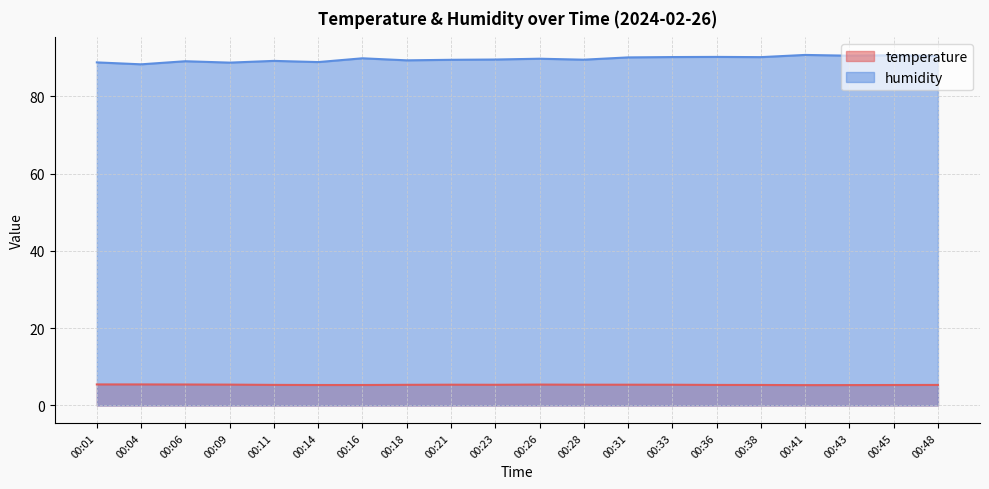

What is the value of the humidity point at the 16th from the left?

90.1